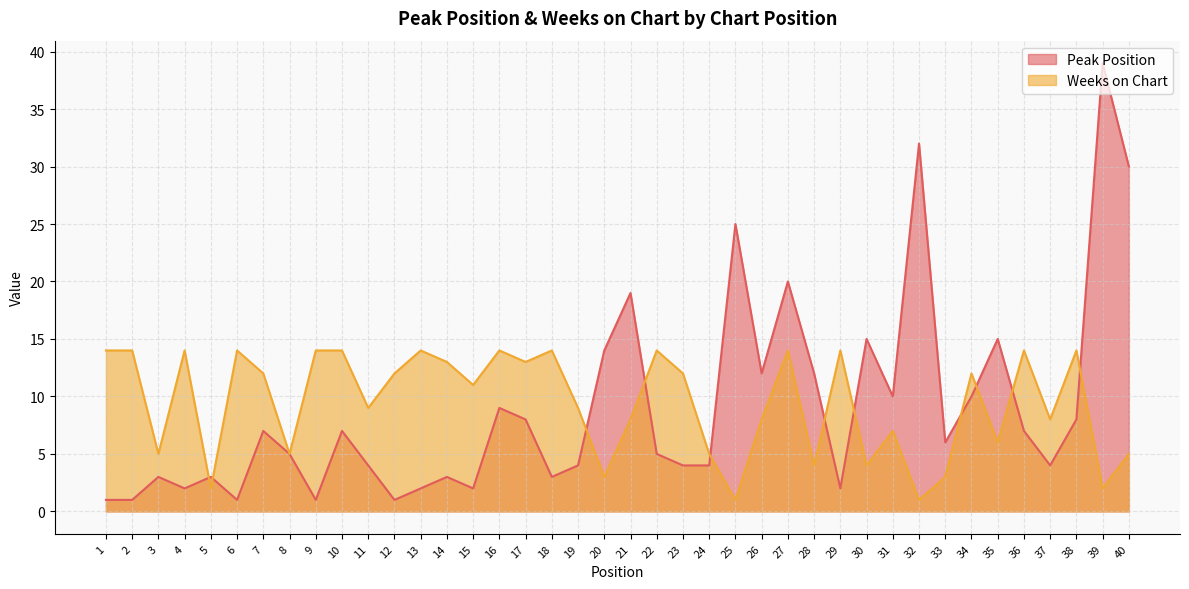

Where does the Peak Position series first go above 6?

7